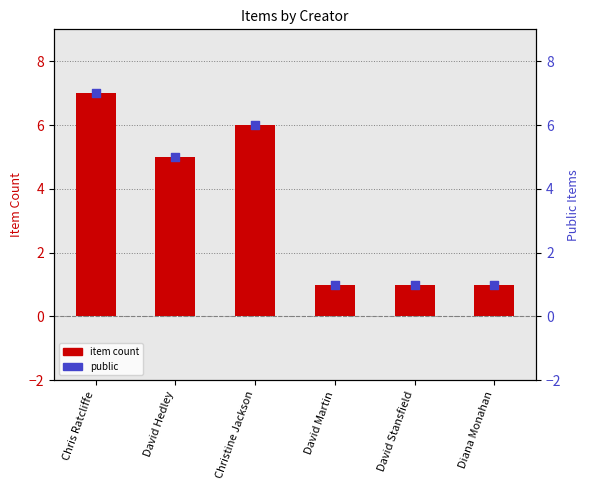

What is the total value across all series at Diana Monahan?

2